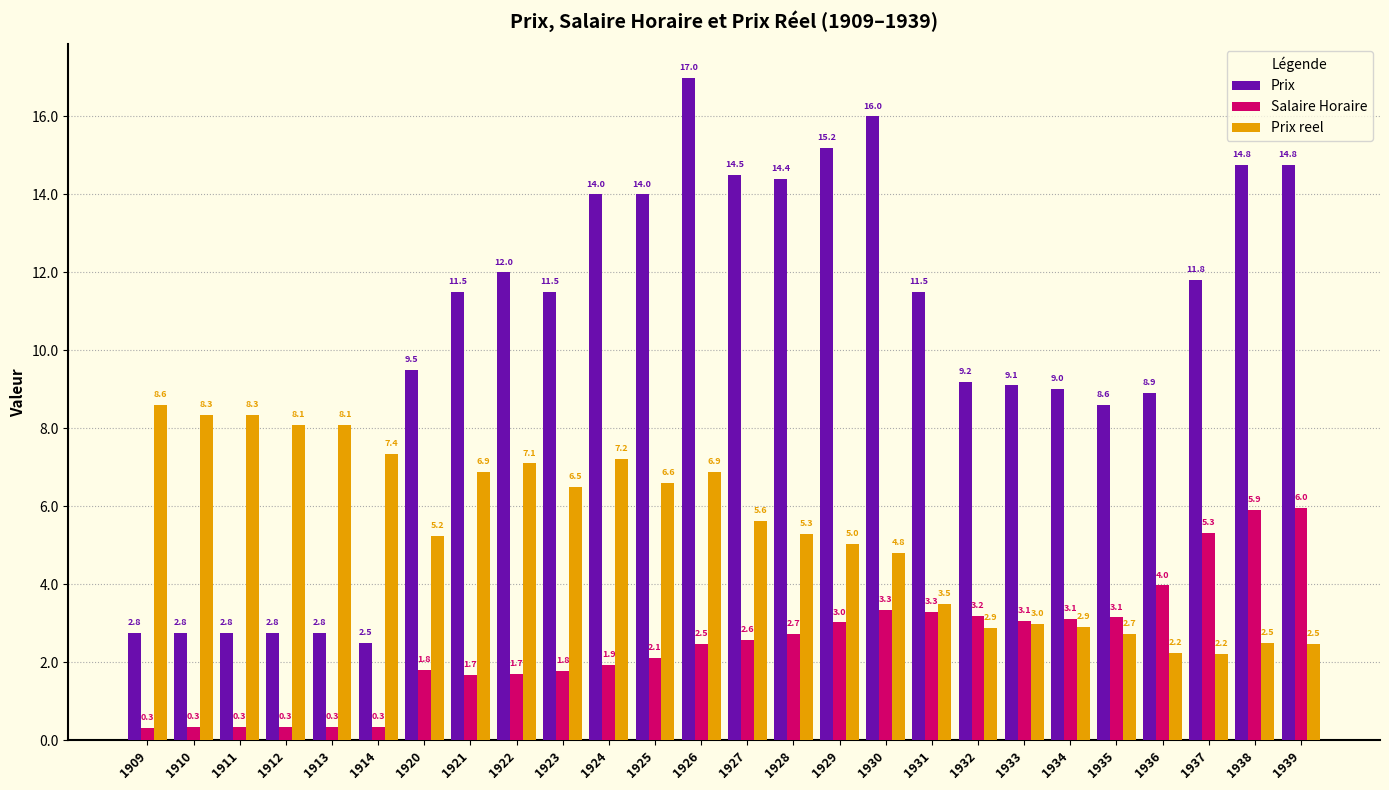

Which series has the largest total across all categories?

Prix